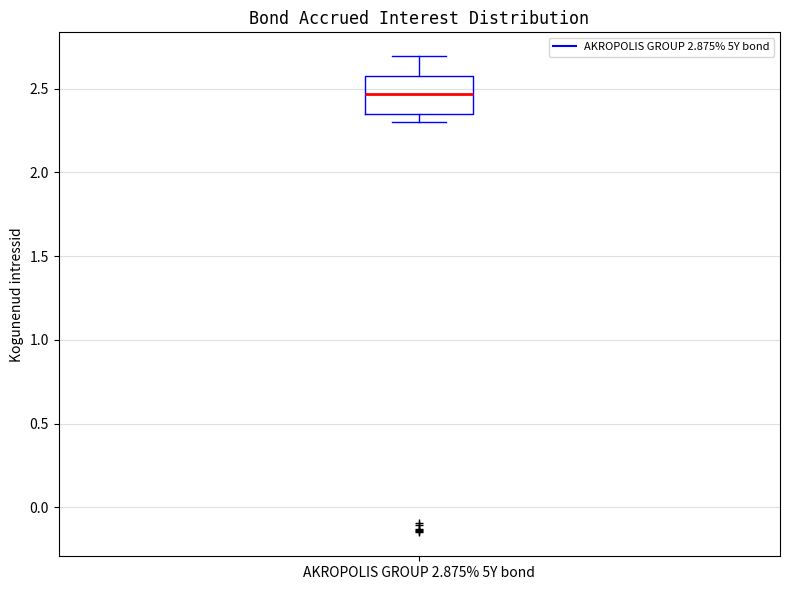

Transcribe this box plot: give where the median line is, the range the box spans, and where the two whiskers end, as read against the y-axis. The values are not printed on the chart, so give them approximately, as read against the axis.

median 2.45, box 2.35 to 2.60, whiskers 2.30 to 2.70